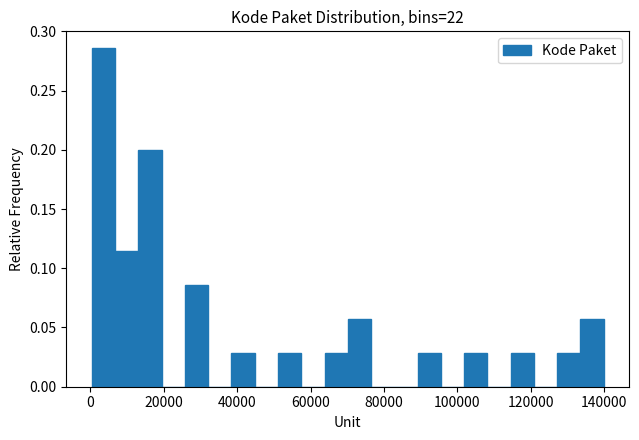

Around what value on the x-axis is the tallest bar? Give the approximate position of its centre, as read against the axis.

4000